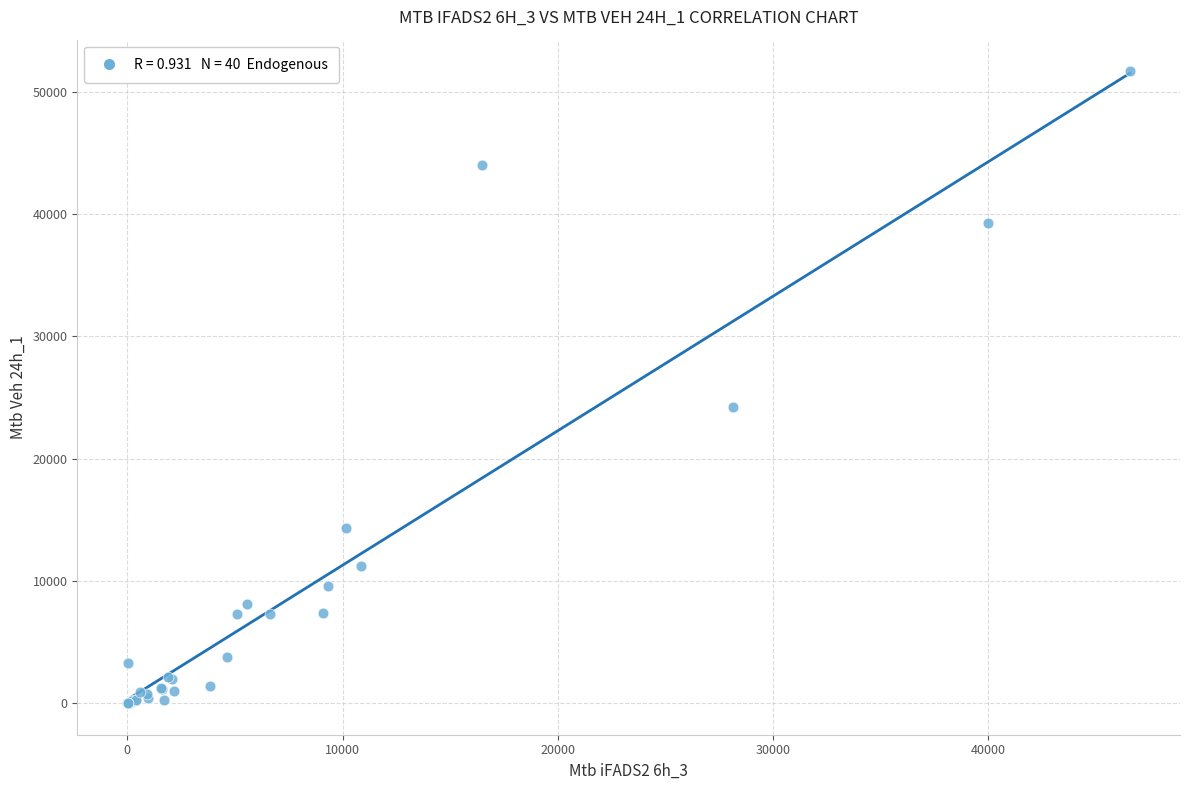

What Y value in the scatter plot is closest to 25843?

24230.7